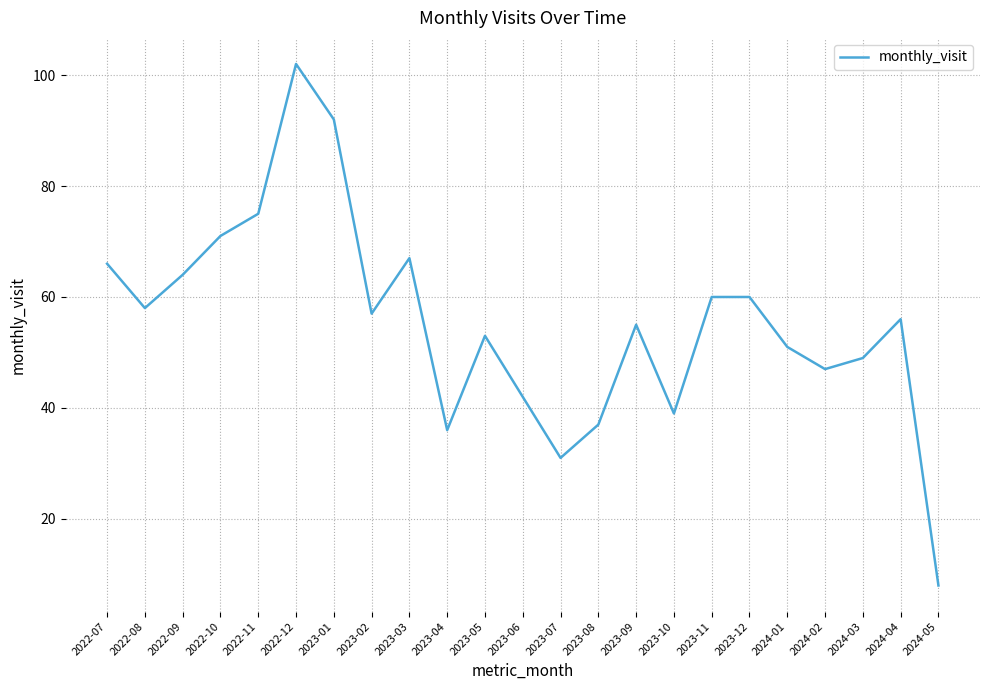

What is the smallest value displayed?

8